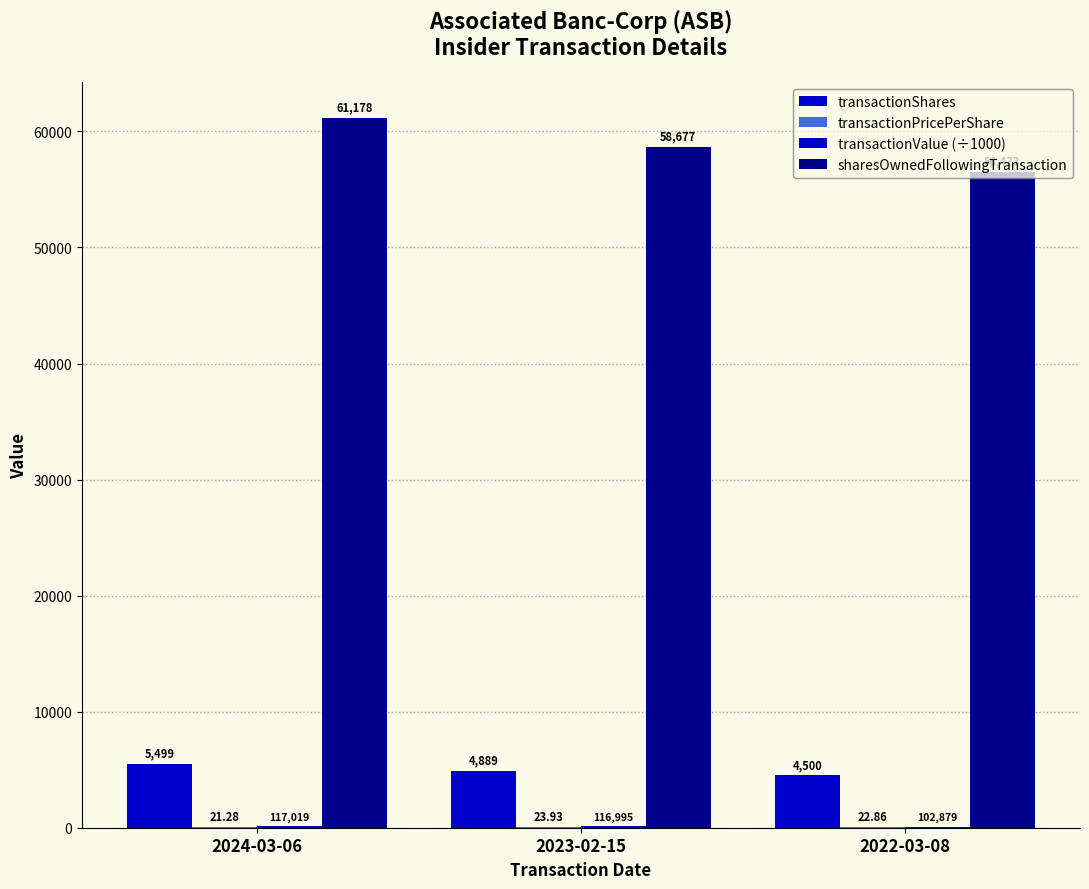

Where does the transactionShares series first go above 4889?

2024-03-06